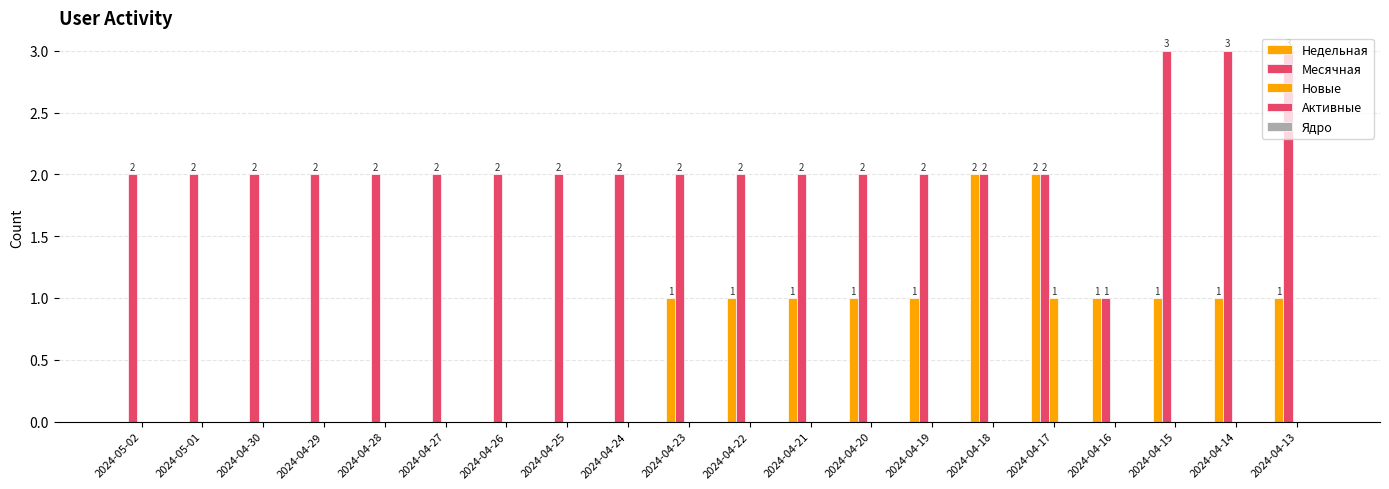

Reading right to left, transcribe all the data shown in this chart.

Недельная: 2024-04-13=1	2024-04-14=1	2024-04-15=1	2024-04-16=1	2024-04-17=2	2024-04-18=2	2024-04-19=1	2024-04-20=1	2024-04-21=1	2024-04-22=1	2024-04-23=1	2024-04-24=0	2024-04-25=0	2024-04-26=0	2024-04-27=0	2024-04-28=0	2024-04-29=0	2024-04-30=0	2024-05-01=0	2024-05-02=0
Месячная: 2024-04-13=3	2024-04-14=3	2024-04-15=3	2024-04-16=1	2024-04-17=2	2024-04-18=2	2024-04-19=2	2024-04-20=2	2024-04-21=2	2024-04-22=2	2024-04-23=2	2024-04-24=2	2024-04-25=2	2024-04-26=2	2024-04-27=2	2024-04-28=2	2024-04-29=2	2024-04-30=2	2024-05-01=2	2024-05-02=2
Новые: 2024-04-13=0	2024-04-14=0	2024-04-15=0	2024-04-16=0	2024-04-17=1	2024-04-18=0	2024-04-19=0	2024-04-20=0	2024-04-21=0	2024-04-22=0	2024-04-23=0	2024-04-24=0	2024-04-25=0	2024-04-26=0	2024-04-27=0	2024-04-28=0	2024-04-29=0	2024-04-30=0	2024-05-01=0	2024-05-02=0
Активные: 2024-04-13=0	2024-04-14=0	2024-04-15=0	2024-04-16=0	2024-04-17=0	2024-04-18=0	2024-04-19=0	2024-04-20=0	2024-04-21=0	2024-04-22=0	2024-04-23=0	2024-04-24=0	2024-04-25=0	2024-04-26=0	2024-04-27=0	2024-04-28=0	2024-04-29=0	2024-04-30=0	2024-05-01=0	2024-05-02=0
Ядро: 2024-04-13=0	2024-04-14=0	2024-04-15=0	2024-04-16=0	2024-04-17=0	2024-04-18=0	2024-04-19=0	2024-04-20=0	2024-04-21=0	2024-04-22=0	2024-04-23=0	2024-04-24=0	2024-04-25=0	2024-04-26=0	2024-04-27=0	2024-04-28=0	2024-04-29=0	2024-04-30=0	2024-05-01=0	2024-05-02=0